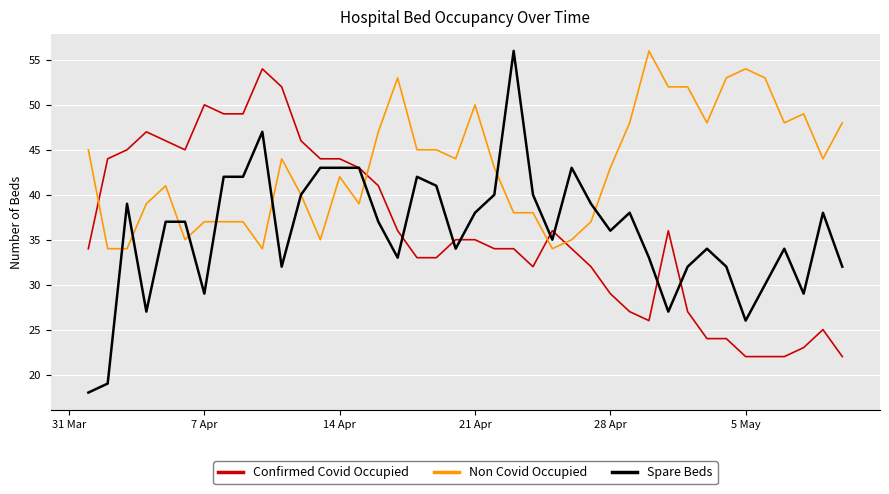

After their last crossing, which series has the higher values: Non Covid Occupied or Confirmed Covid Occupied?

Non Covid Occupied